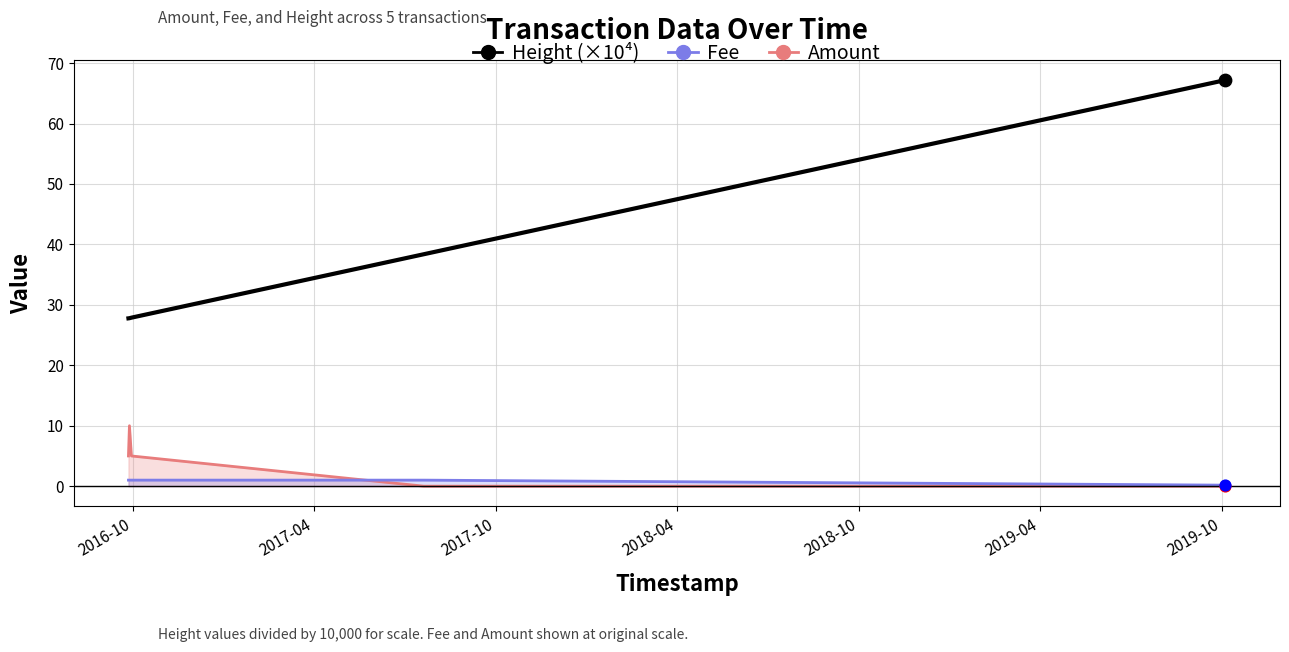

What are all the series names shown in the legend?

Amount, Fee, Height (×10⁴)